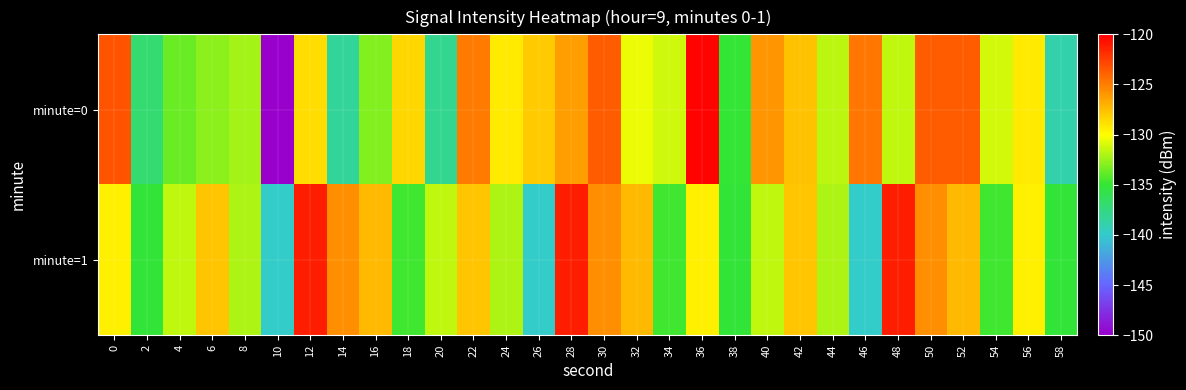

Between 44 and 48, which is larger?

48